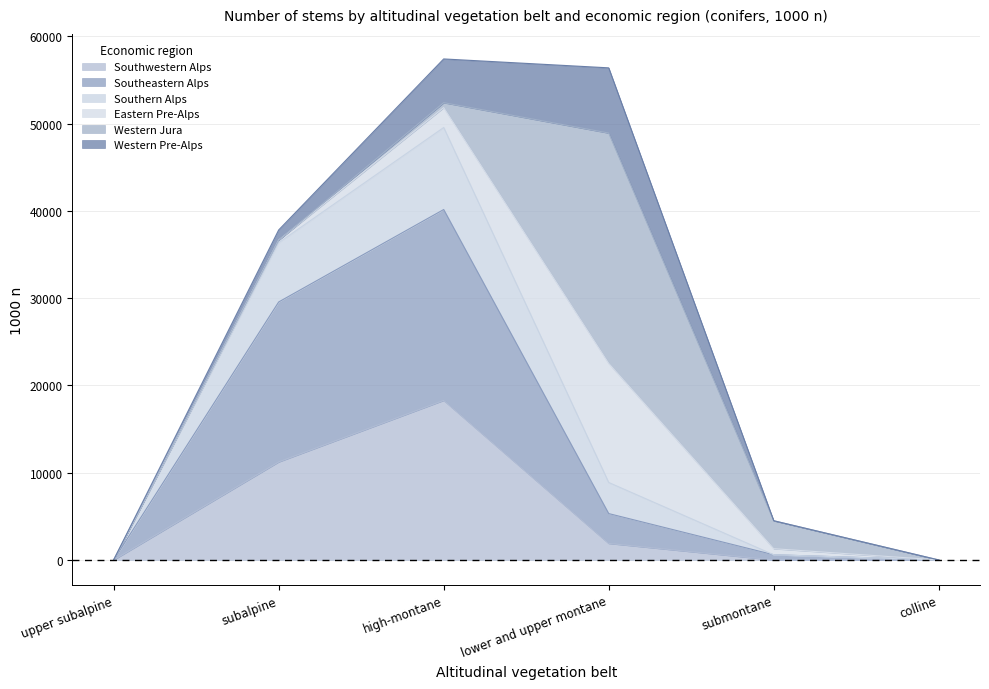

Where is the first local maximum for Southern Alps?

high-montane